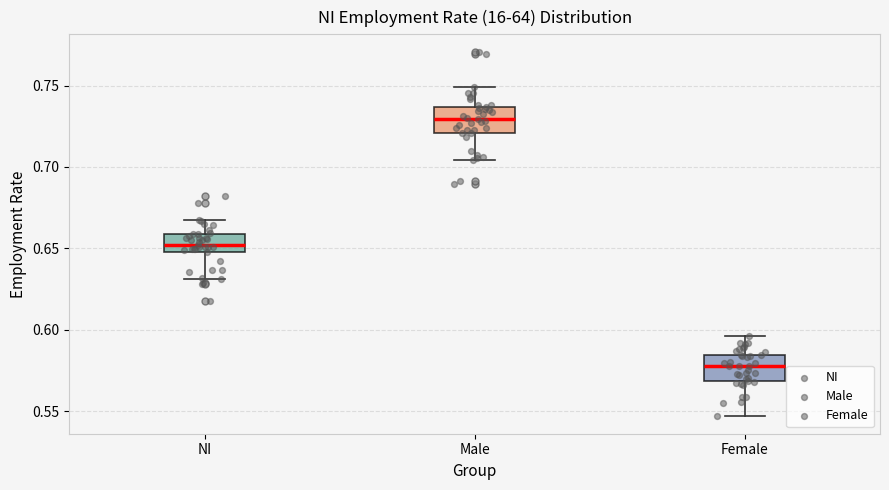

Reading left to right, transcribe this box plot: for each box, give where its median line is, the range the box spans, and where its two whiskers end, as read against the y-axis. The values are not printed on the chart, so give them approximately, as read against the axis.

NI: median 0.650 (inside the box), box 0.650 to 0.660, whiskers 0.630 to 0.665
Male: median 0.730, box 0.720 to 0.735, whiskers 0.705 to 0.750
Female: median 0.580, box 0.570 to 0.585, whiskers 0.545 to 0.595